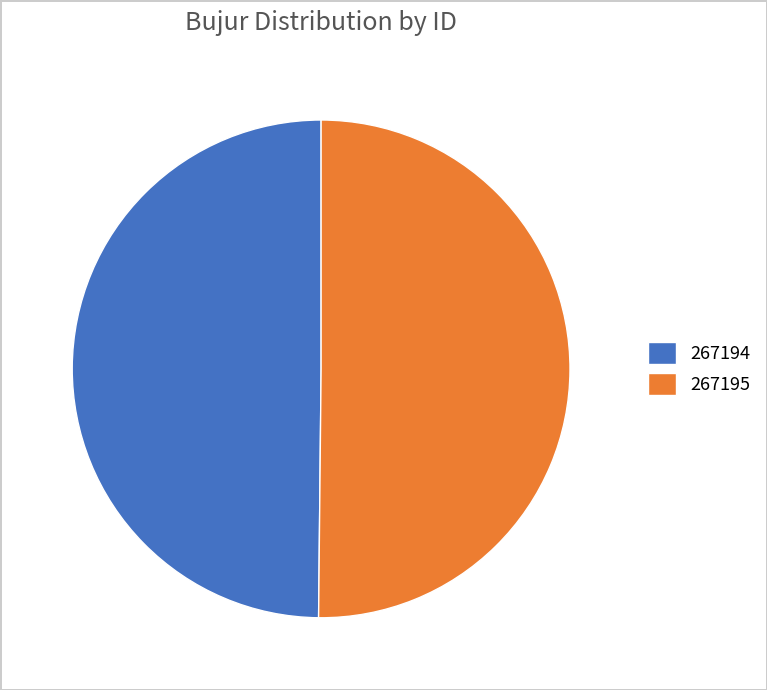

Do 267194 and 267195 together represent more than half of the pie?

Yes